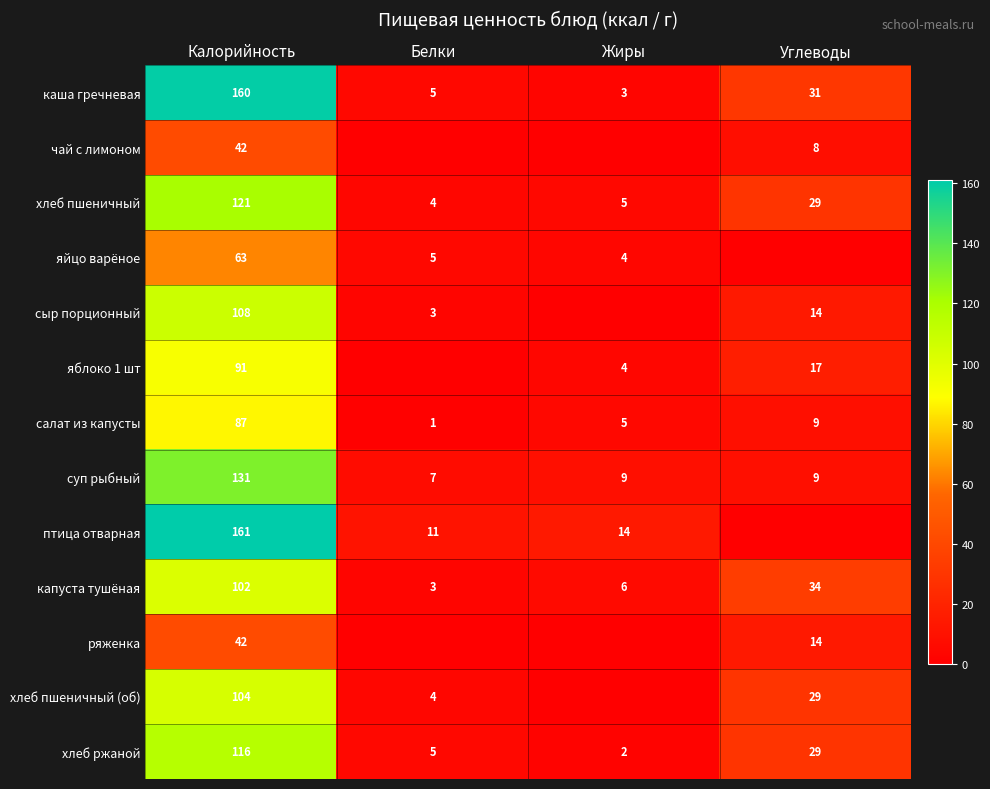

At which category is the sum across all series the highest?

Калорийность